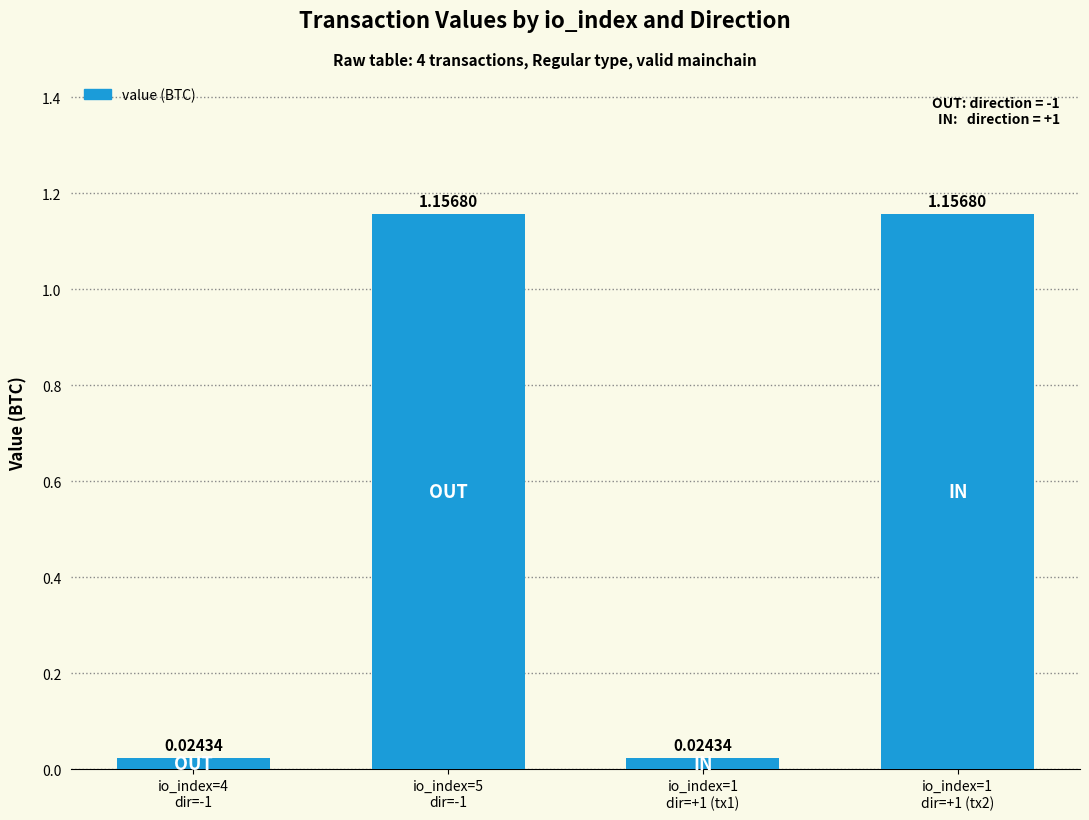

What is the sum of all values?

2.4